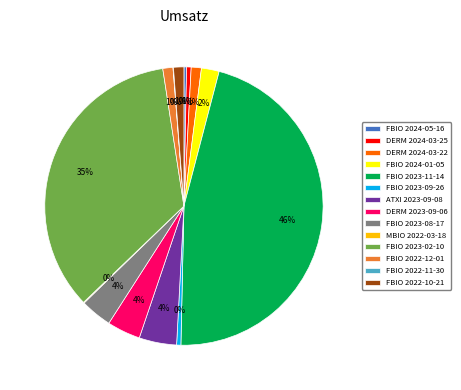

Between DERM 2023-09-06 and FBIO 2024-05-16, which is larger?

DERM 2023-09-06